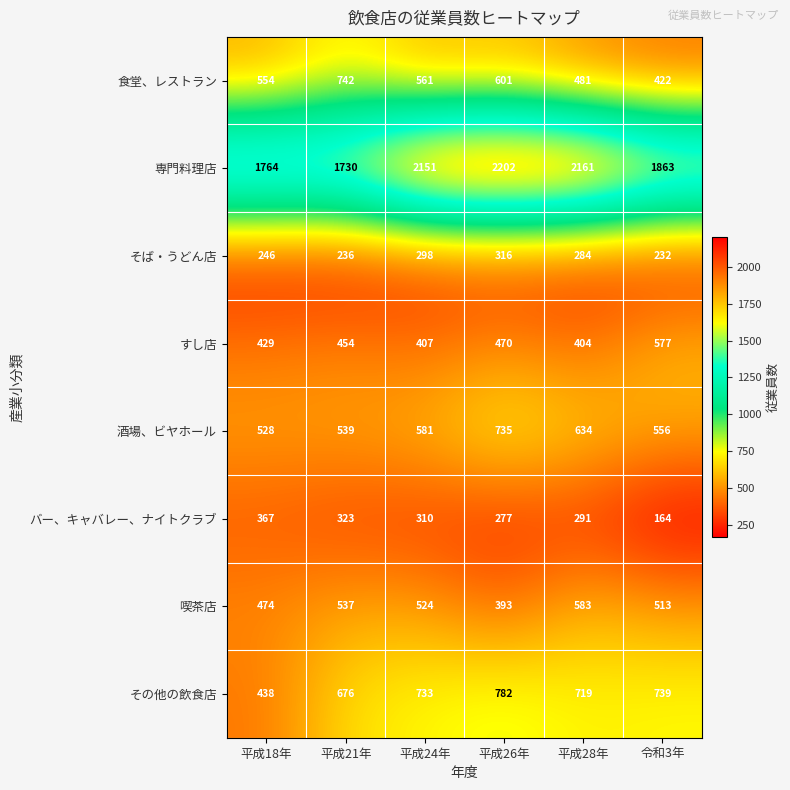

Which series has the largest total across all categories?

専門料理店